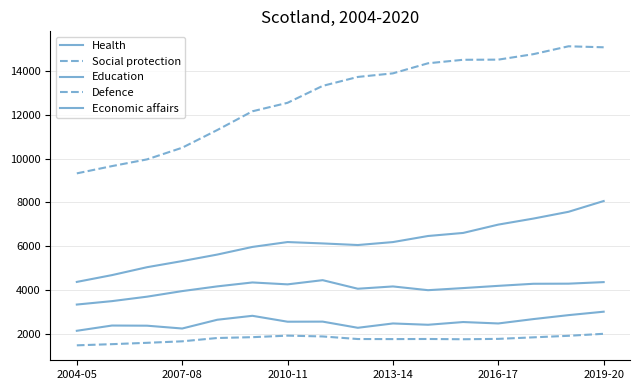

True or false: Education has more than 1 interior local peaks.

True